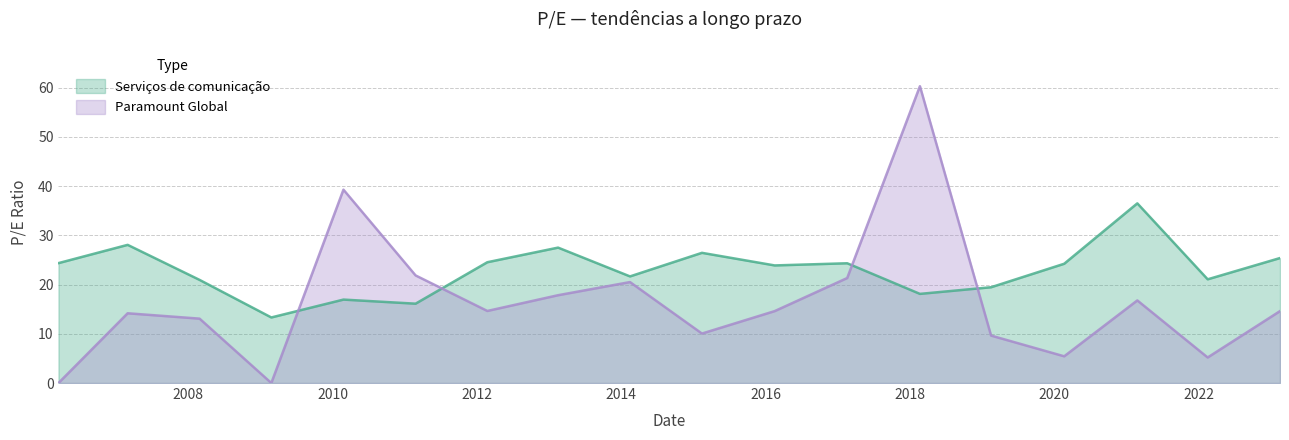

Where is Serviços de comunicação nearest to the value 24?

2016-02-16